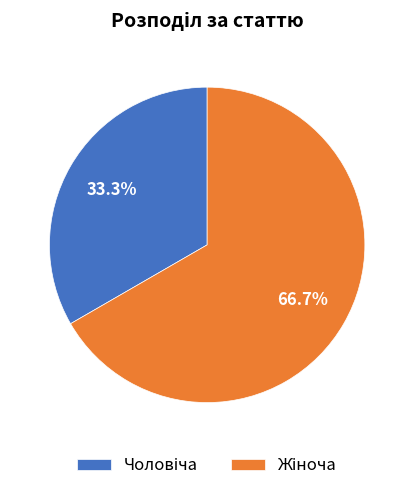

Is there a majority slice in this chart?

Yes